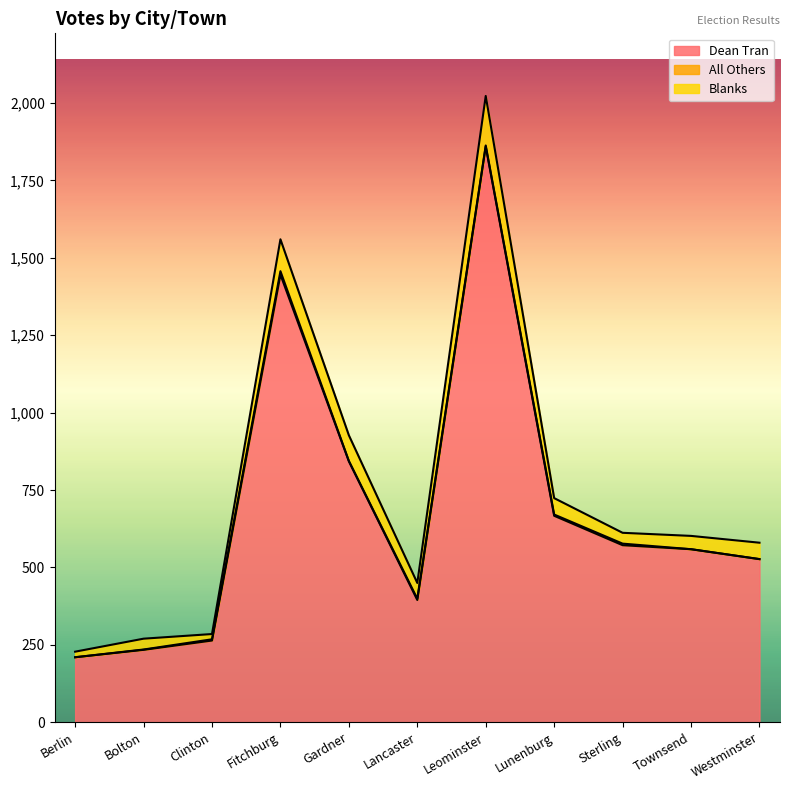

Which has a higher value, Sterling or Leominster?

Leominster